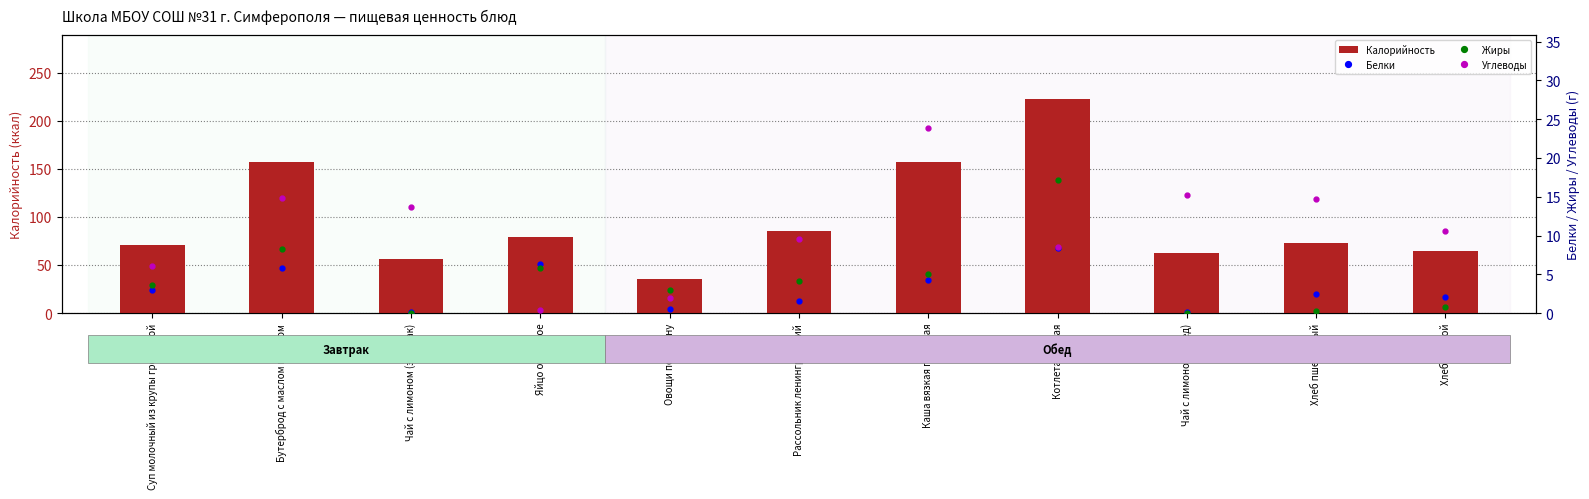

Are the bars horizontal?

No